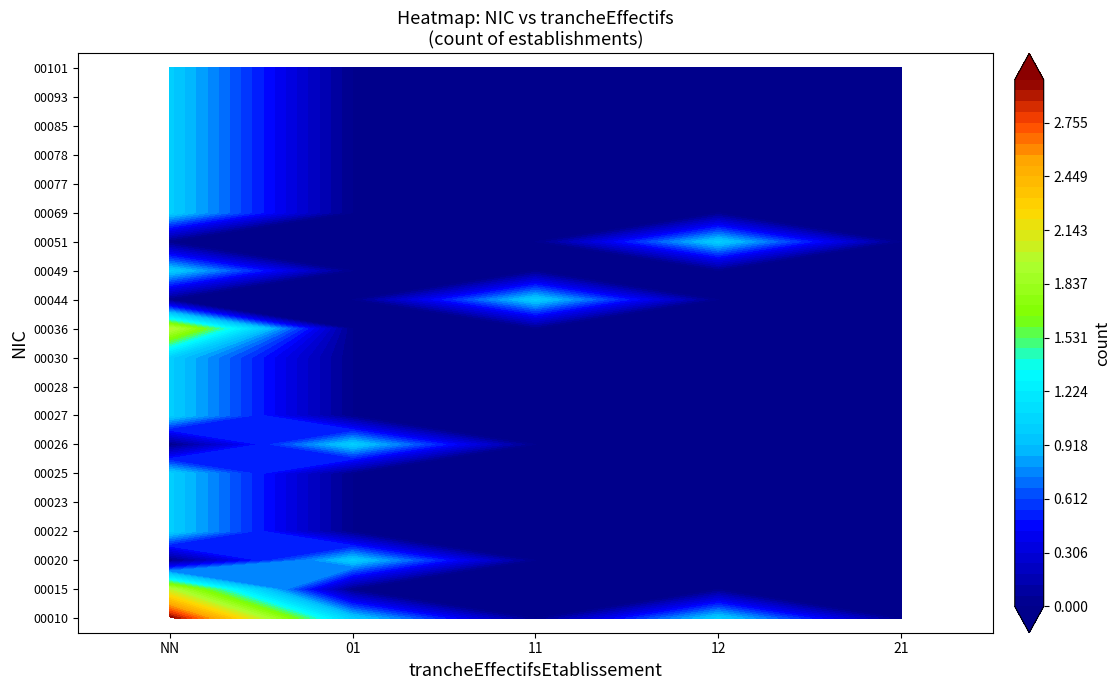

Is the value of 00085 at 11 greater than the value of 00010 at NN?

No